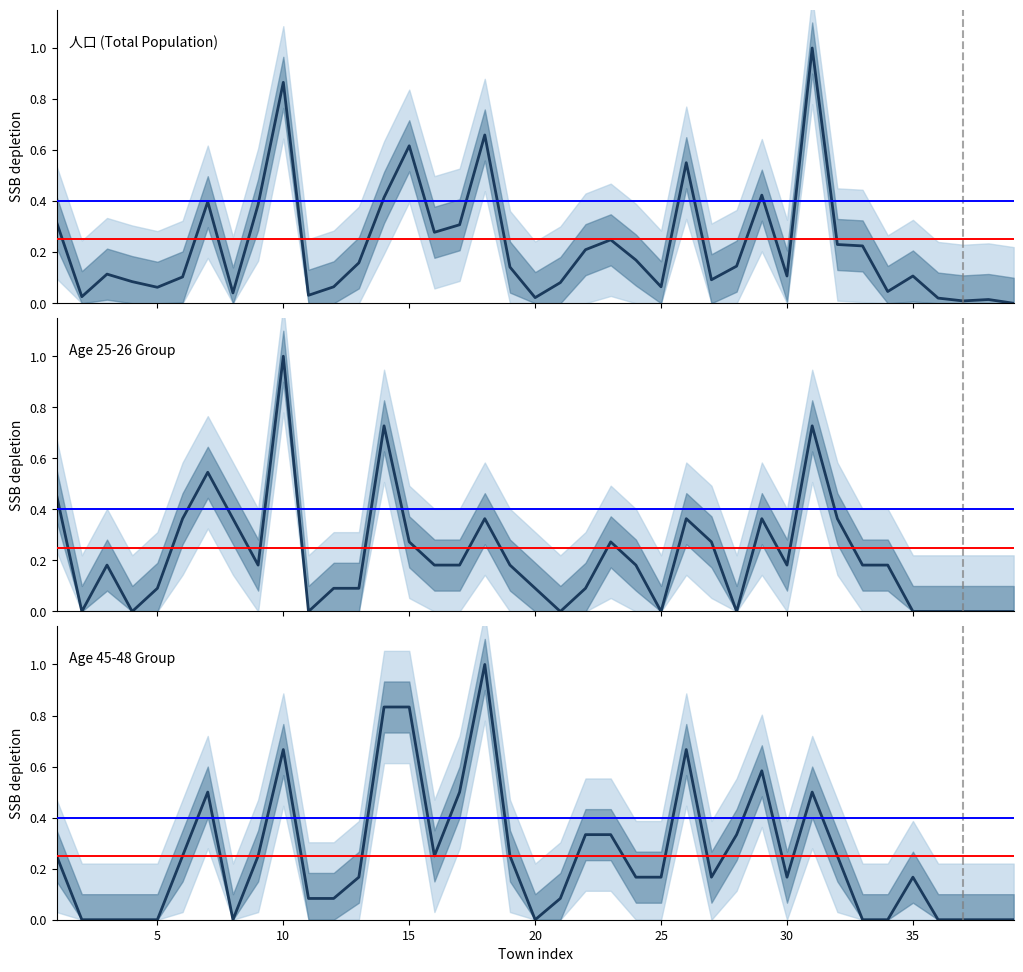

True or false: Age 45-48 Group and Age 25-26 Group intersect in this chart.

True